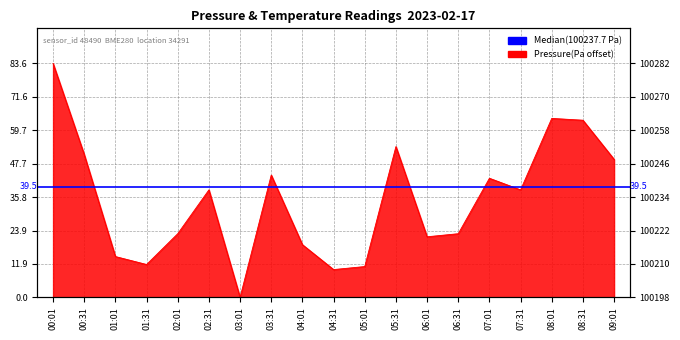

What is the average value?

34.8